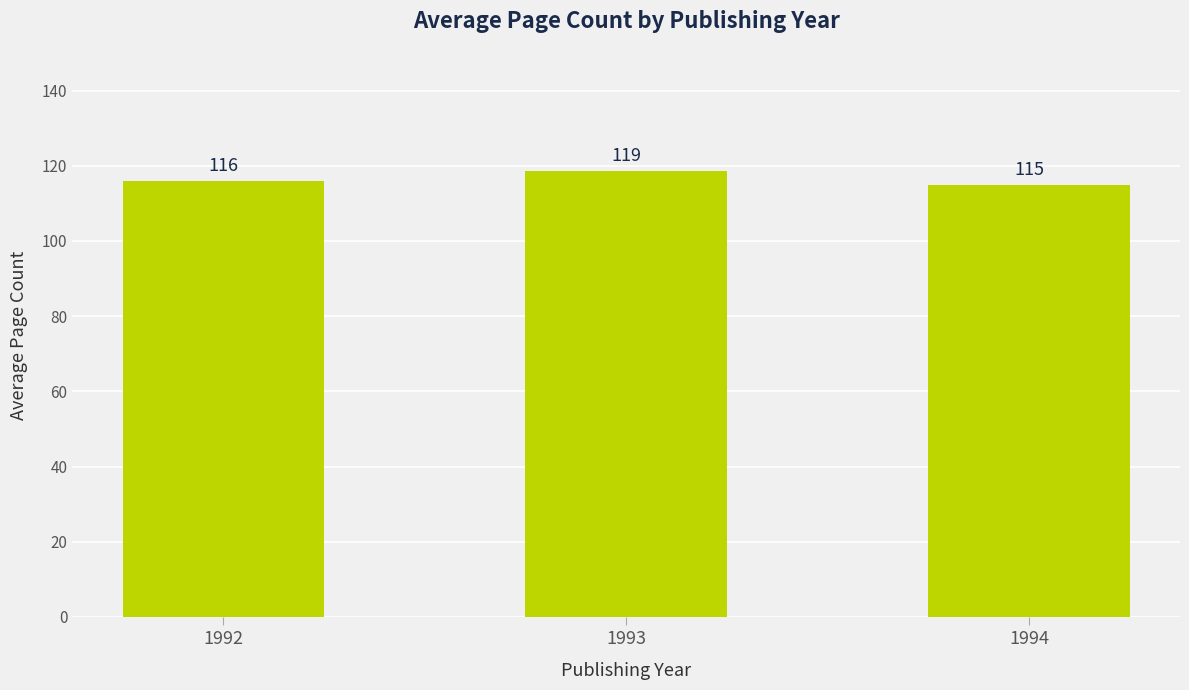

What is the ratio of the value at 1993 to the value at 1992?

1.0